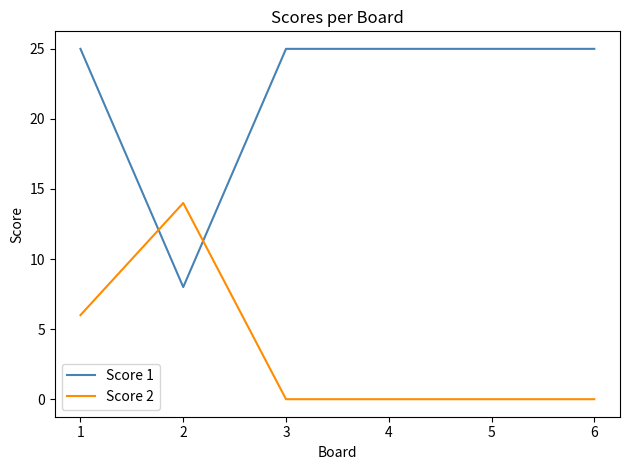

Rank the series by their average value, from highest to lowest.

Score 1, Score 2